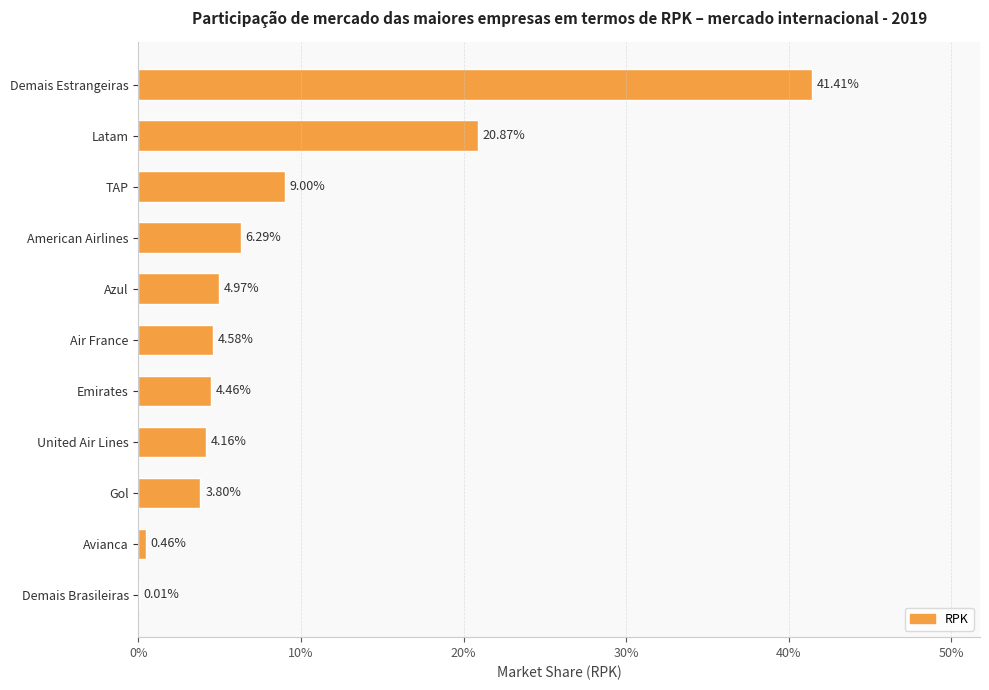

What is the average value?

0.1